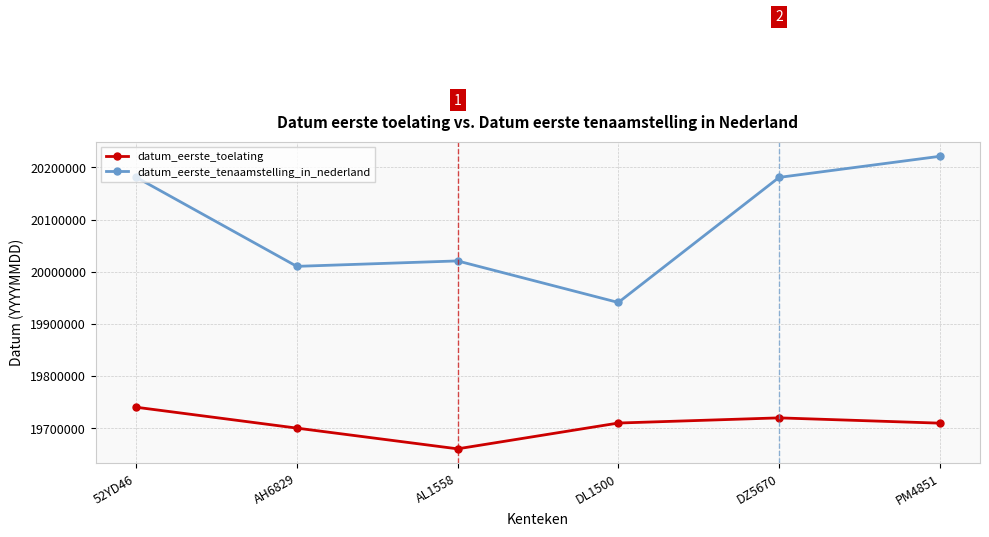

At which category does datum_eerste_tenaamstelling_in_nederland reach its first local peak?

AL1558